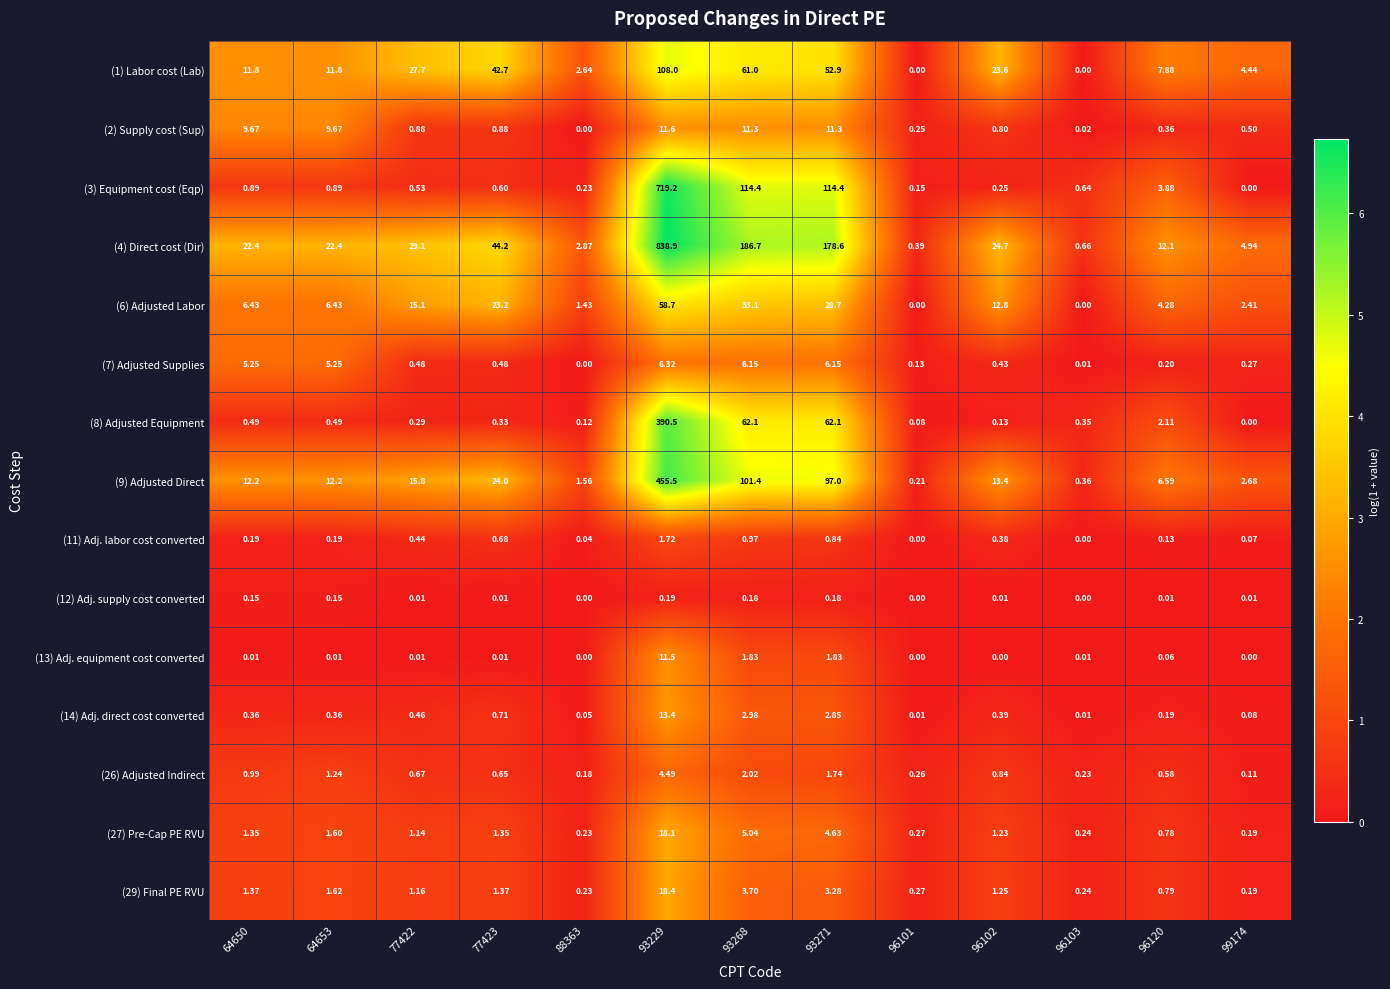

Is the value of (13) Adj. equipment cost converted at 64653 greater than the value of (6) Adjusted Labor at 77422?

No